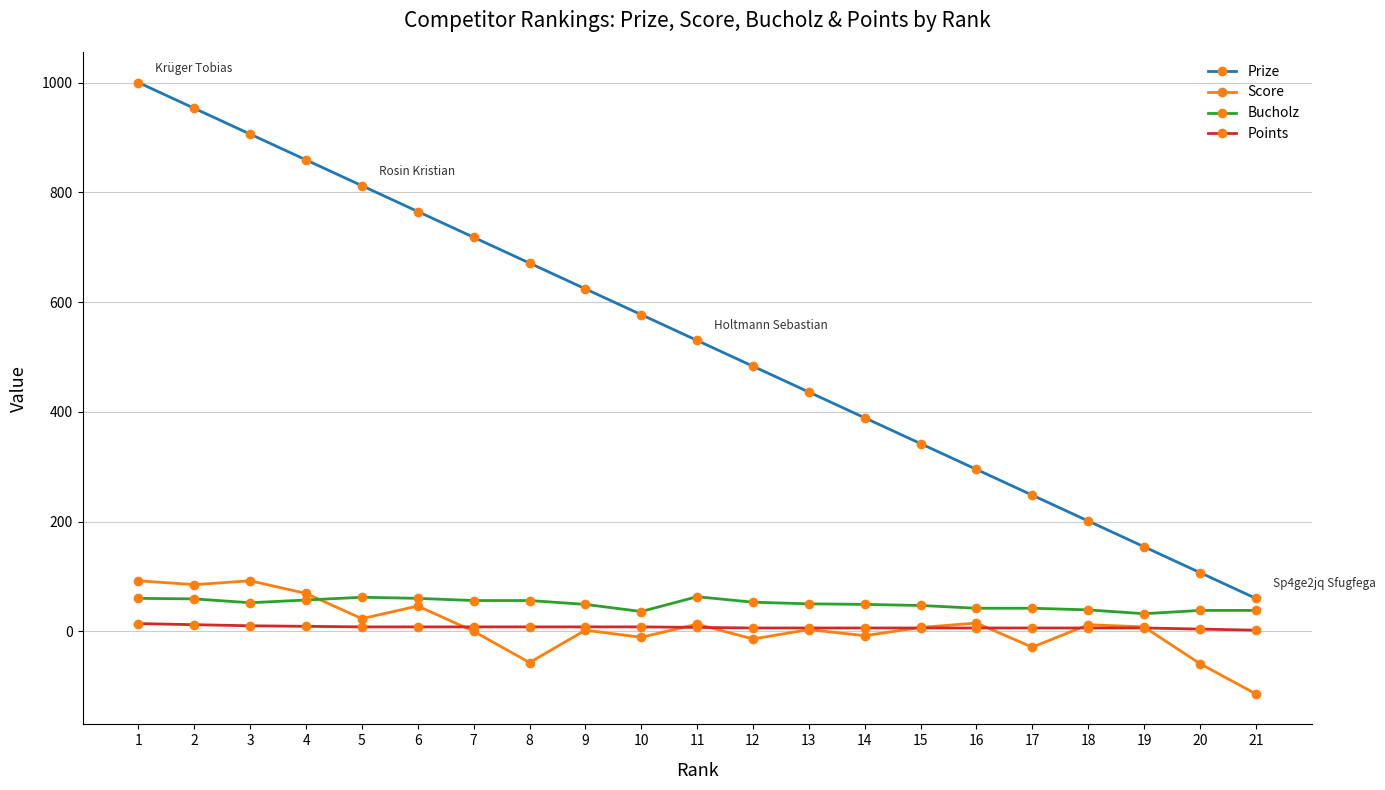

How many values in the Bucholz series are below 50?

10